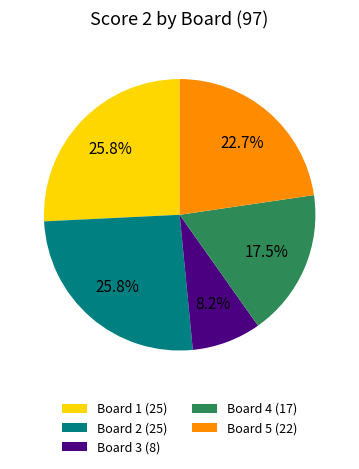

What is the smallest slice in the pie chart?

Board 3 (8)